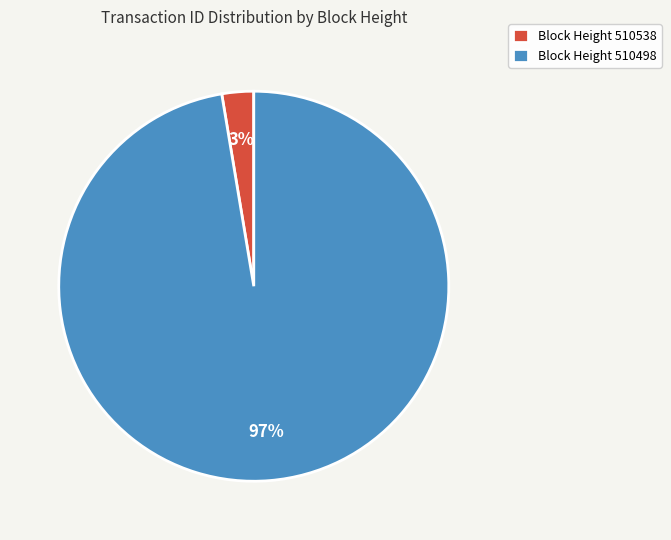

What percentage is the Block Height 510538 slice, to the nearest percent?

3%